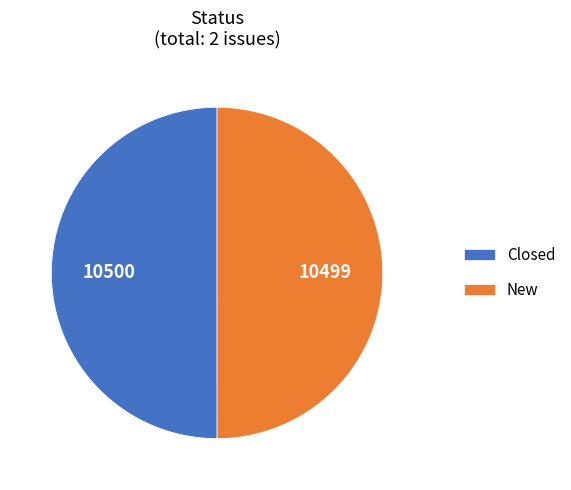

The Closed slice represents 50% of the pie. True or false?

True